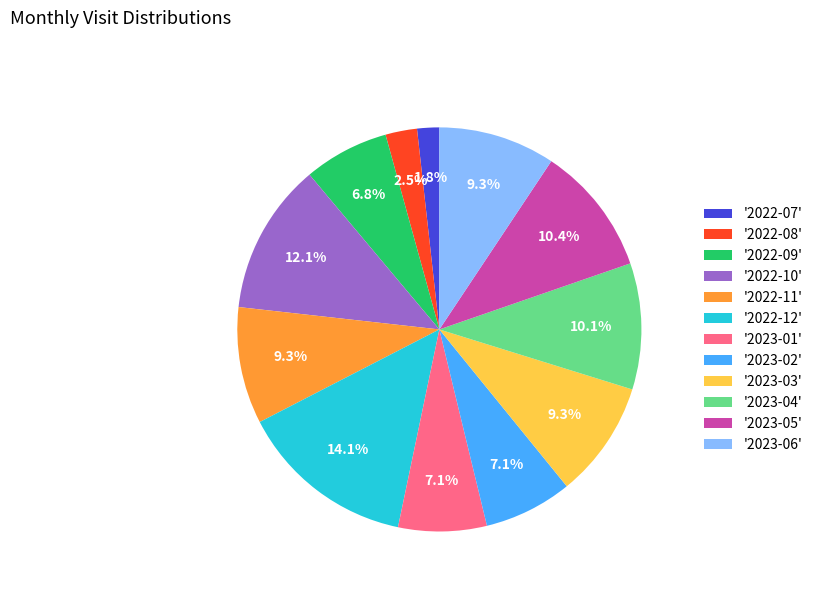

Which slice is the largest?

'2022-12'